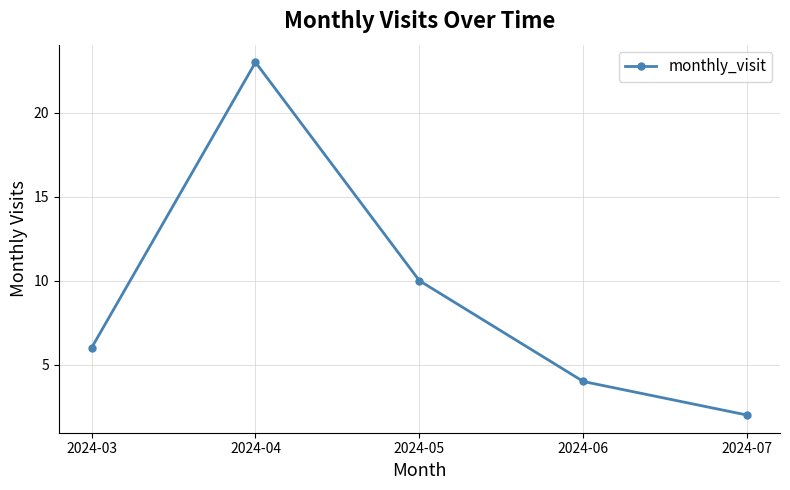

Rank the categories by value from lowest to highest.

2024-07, 2024-06, 2024-03, 2024-05, 2024-04